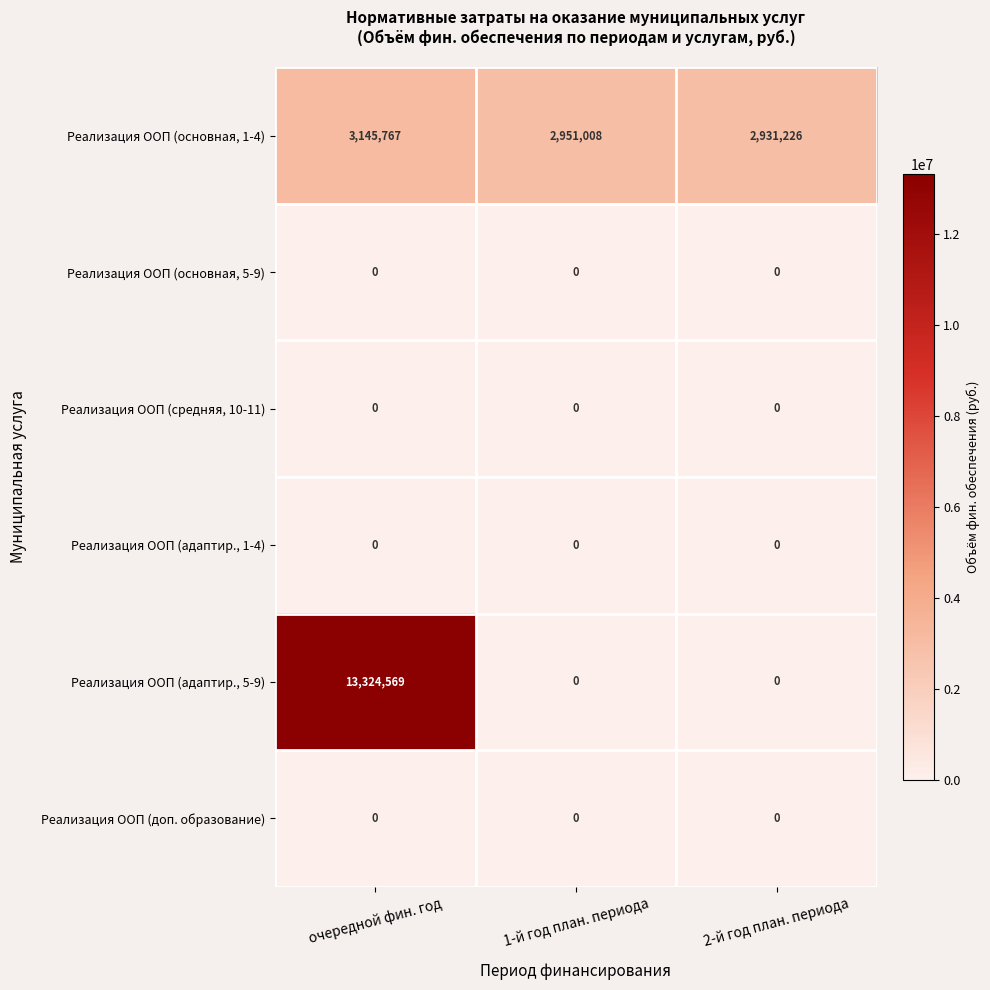

What is the sum of all Реализация ООП (адаптир., 5-9) values?

13324569